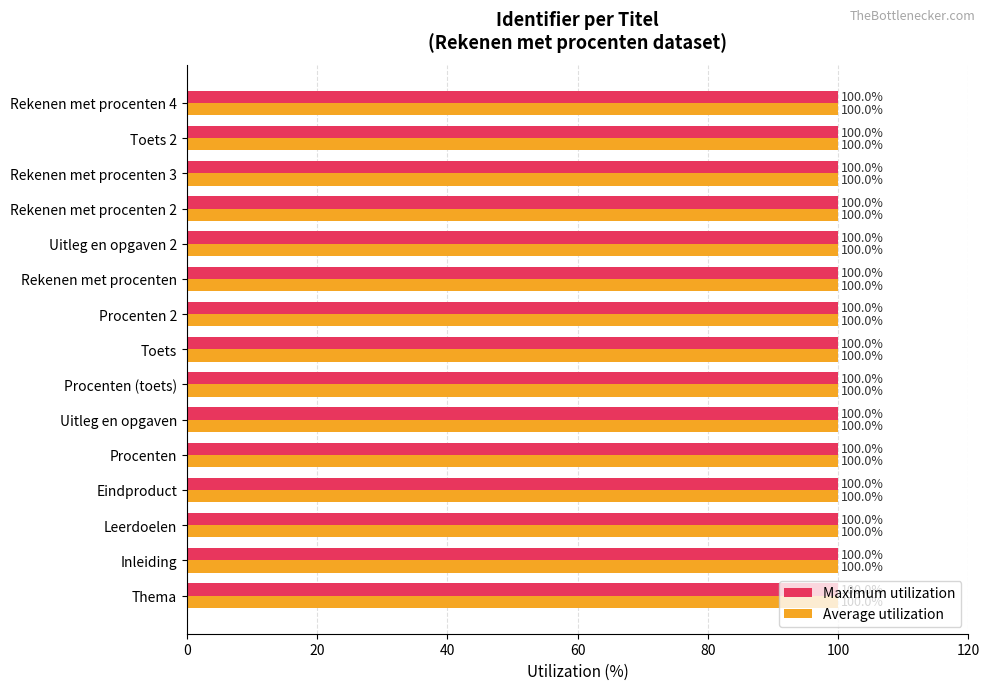

The value of Average utilization at Eindproduct is 100.0. True or false?

True